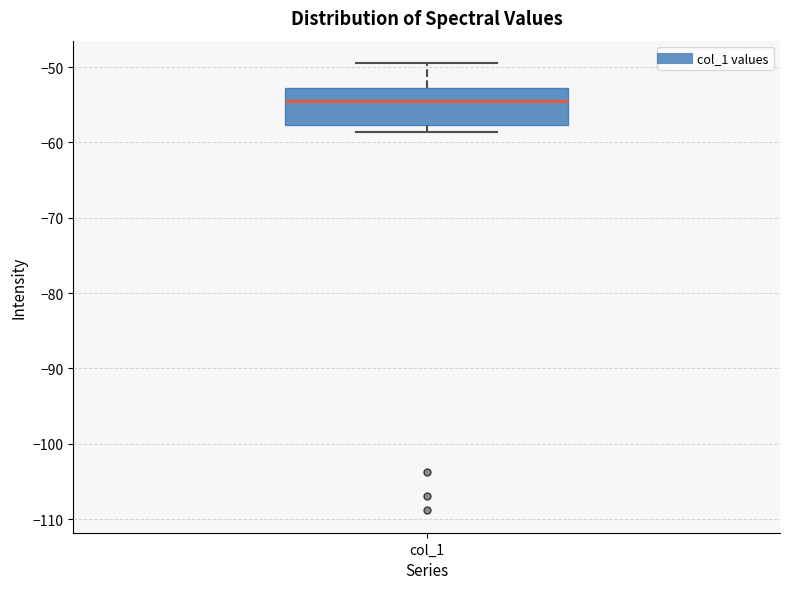

Where does the median line of the box for col_1 sit on the y-axis? The values are not printed on the chart, so give them approximately, as read against the axis.

-54